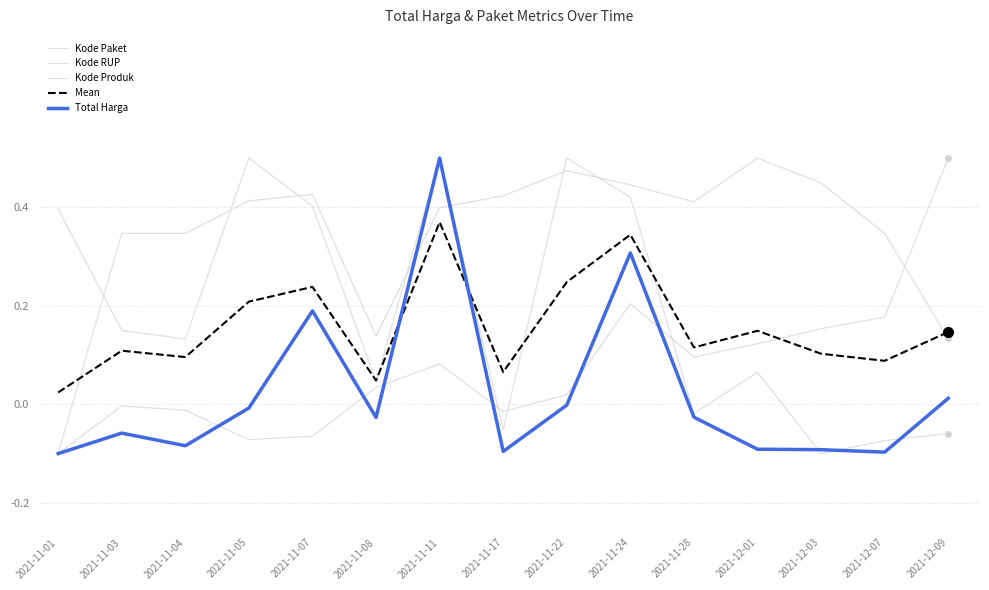

Reading left to right, list all the values displayed in this chart.

Kode Paket: 2021-11-01=-0.1	2021-11-03=-0.0	2021-11-04=-0.0	2021-11-05=-0.1	2021-11-07=-0.1	2021-11-08=0.0	2021-11-11=0.1	2021-11-17=-0.0	2021-11-22=0.0	2021-11-24=0.2	2021-11-28=0.1	2021-12-01=0.1	2021-12-03=0.2	2021-12-07=0.2	2021-12-09=0.5
Kode RUP: 2021-11-01=-0.1	2021-11-03=0.3	2021-11-04=0.3	2021-11-05=0.4	2021-11-07=0.4	2021-11-08=0.1	2021-11-11=0.4	2021-11-17=0.4	2021-11-22=0.5	2021-11-24=0.4	2021-11-28=0.4	2021-12-01=0.5	2021-12-03=0.4	2021-12-07=0.3	2021-12-09=0.1
Kode Produk: 2021-11-01=0.4	2021-11-03=0.2	2021-11-04=0.1	2021-11-05=0.5	2021-11-07=0.4	2021-11-08=0.0	2021-11-11=0.5	2021-11-17=-0.1	2021-11-22=0.5	2021-11-24=0.4	2021-11-28=-0.0	2021-12-01=0.1	2021-12-03=-0.1	2021-12-07=-0.1	2021-12-09=-0.1
Mean: 2021-11-01=0.0	2021-11-03=0.1	2021-11-04=0.1	2021-11-05=0.2	2021-11-07=0.2	2021-11-08=0.0	2021-11-11=0.4	2021-11-17=0.1	2021-11-22=0.2	2021-11-24=0.3	2021-11-28=0.1	2021-12-01=0.1	2021-12-03=0.1	2021-12-07=0.1	2021-12-09=0.1
Total Harga: 2021-11-01=-0.1	2021-11-03=-0.1	2021-11-04=-0.1	2021-11-05=-0.0	2021-11-07=0.2	2021-11-08=-0.0	2021-11-11=0.5	2021-11-17=-0.1	2021-11-22=-0.0	2021-11-24=0.3	2021-11-28=-0.0	2021-12-01=-0.1	2021-12-03=-0.1	2021-12-07=-0.1	2021-12-09=0.0